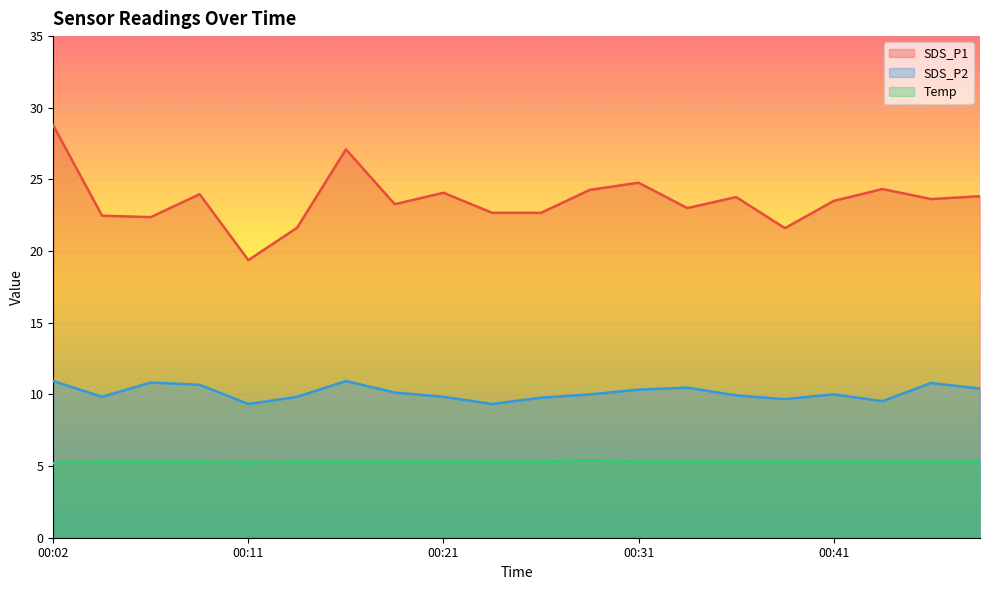

Is it true that SDS_P2 equals 6.1 at 00:36?

False